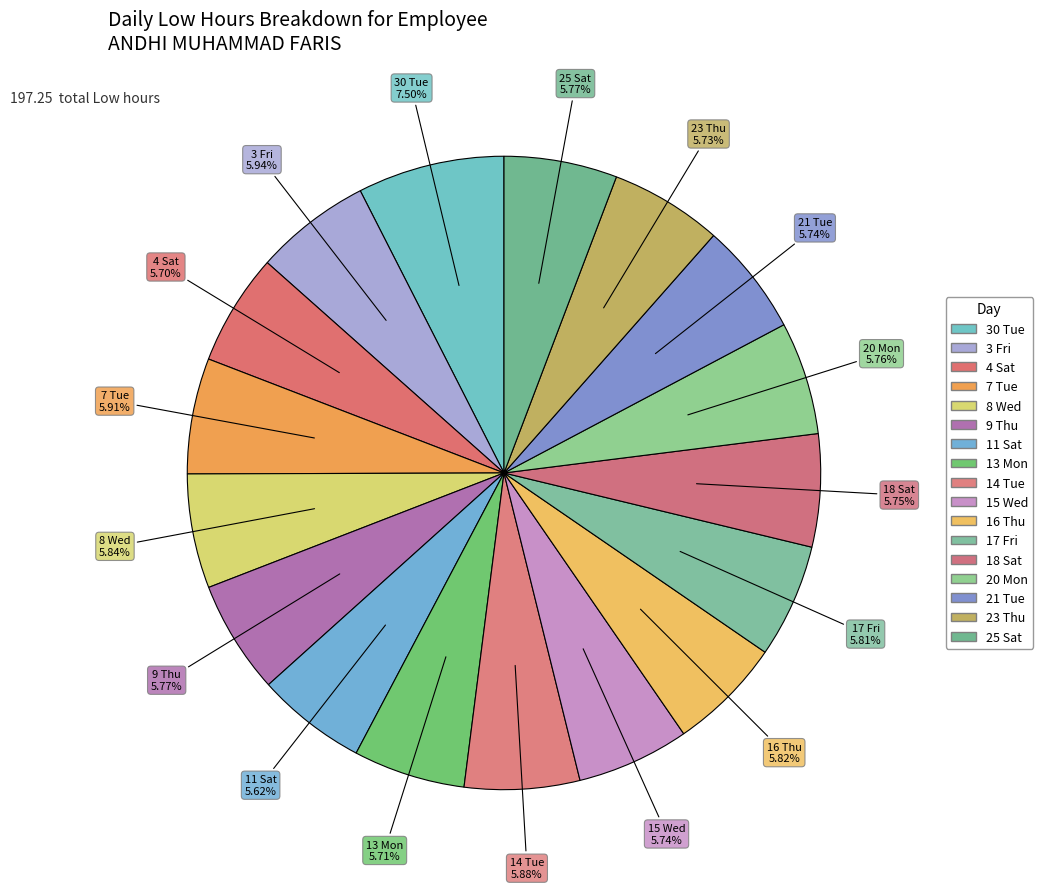

How many segments does this pie chart have?

17